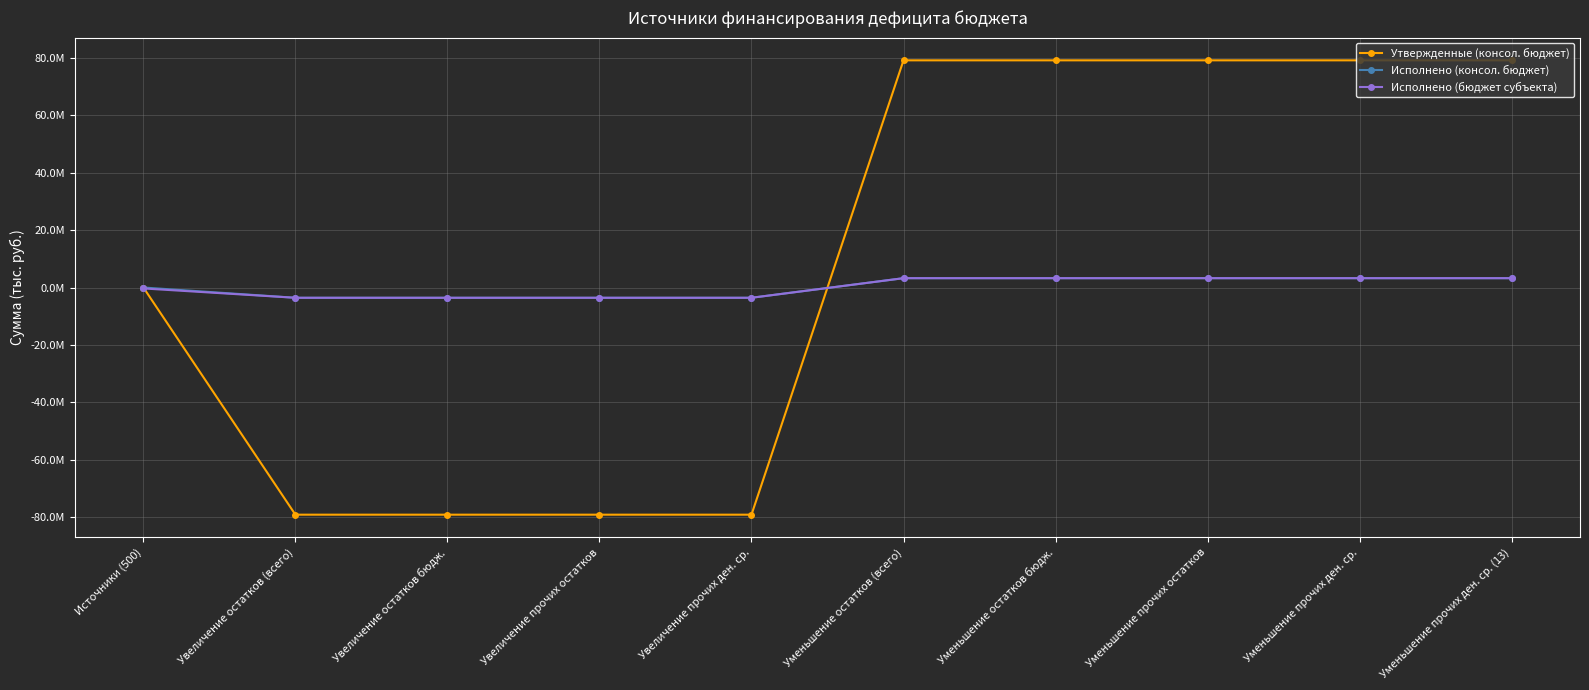

What are all the series names shown in the legend?

Утвержденные (консол. бюджет), Исполнено (консол. бюджет), Исполнено (бюджет субъекта)